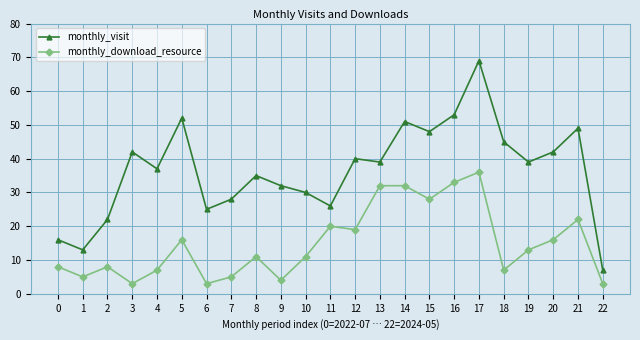

Reading left to right, transcribe all the data shown in this chart.

monthly_visit: 16	13	22	42	37	52	25	28	35	32	30	26	40	39	51	48	53	69	45	39	42	49	7
monthly_download_resource: 8	5	8	3	7	16	3	5	11	4	11	20	19	32	32	28	33	36	7	13	16	22	3